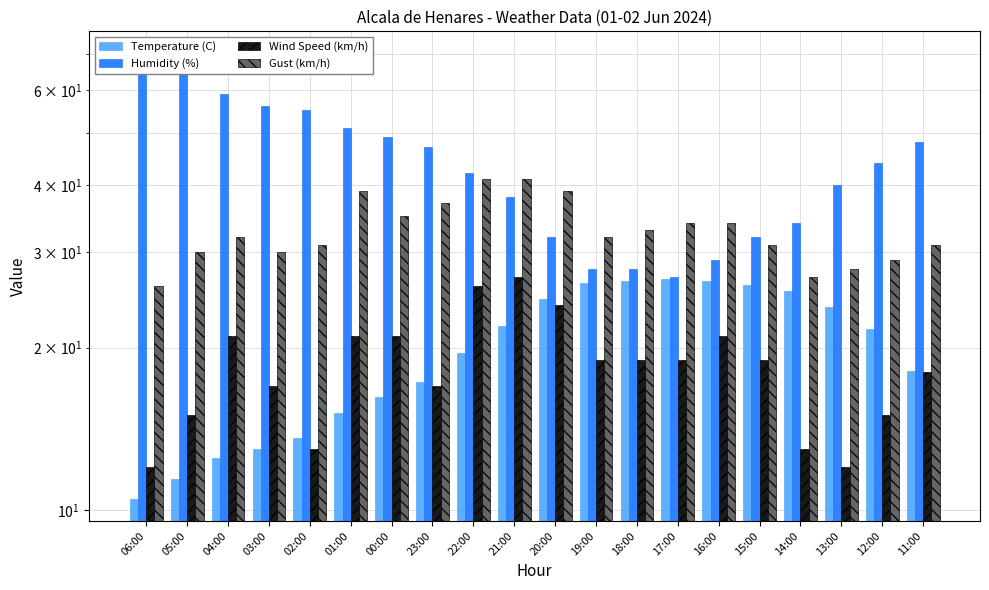

What is the difference between the maximum and minimum values in the Gust (km/h) series?

15.0